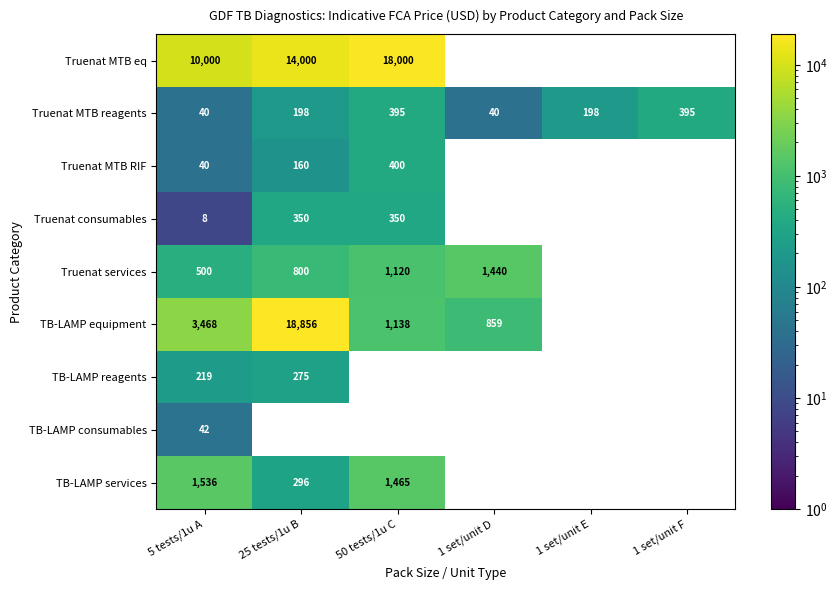

Is it true that Truenat MTB RIF equals 63 at 5 tests/1u A?

False